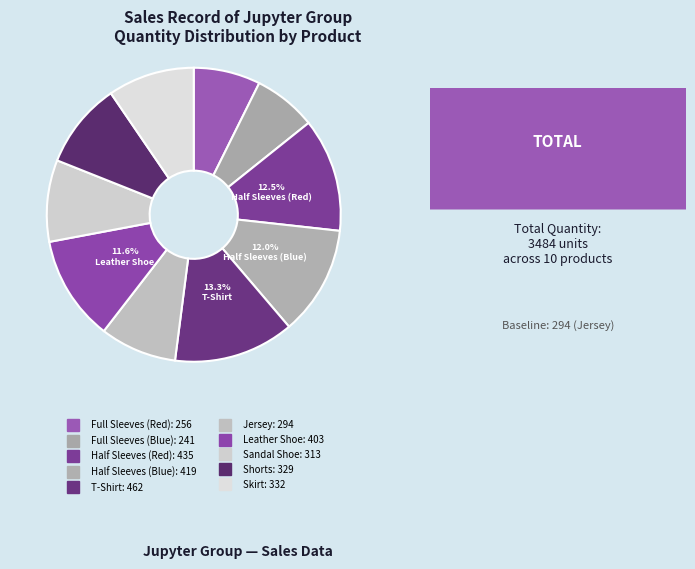

What is the change in value from Full Sleeves (Red) to Skirt?

+76